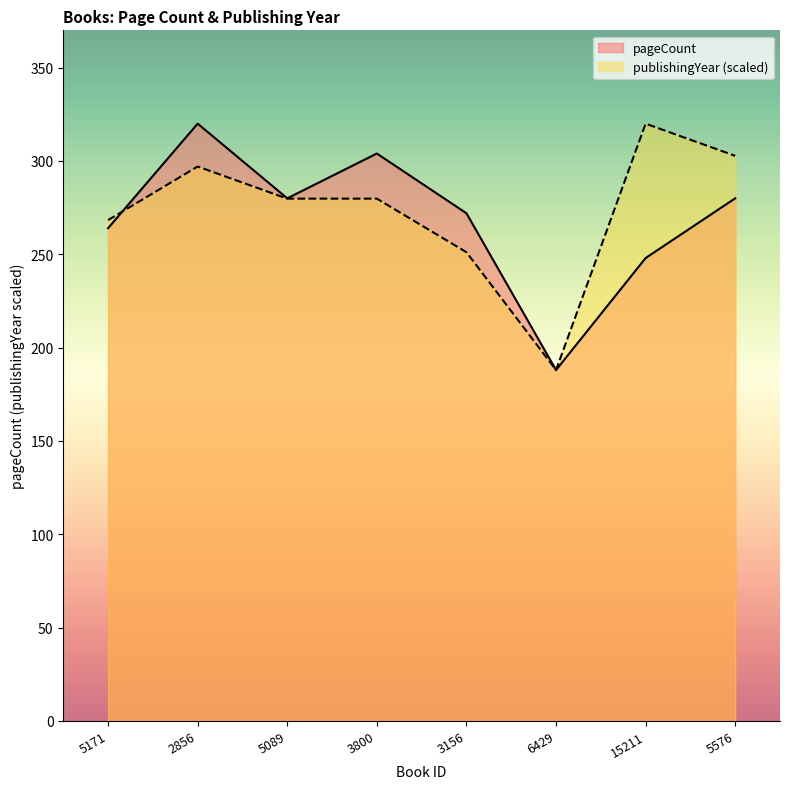

At how many categories does at least one series exceed 202?

7